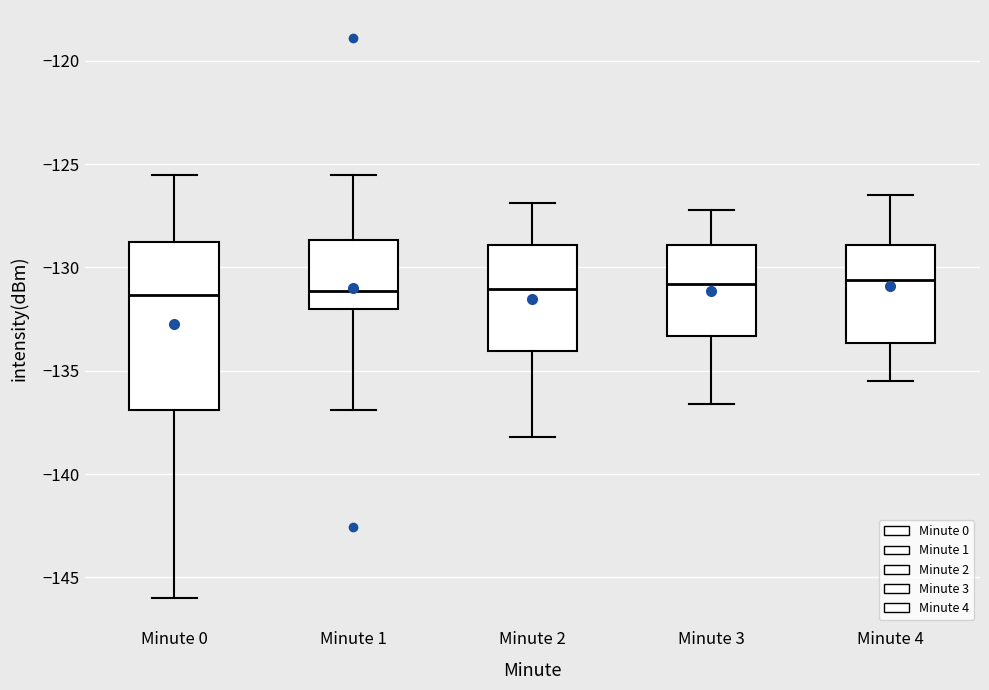

Reading left to right, read every box against the y-axis: the position of its median line, the range the box covers, and the ends of its whiskers. The values are not printed on the chart, so give them approximately, as read against the axis.

Minute 0: median -131.5, box -137.0 to -129.0, whiskers -146.0 to -125.5
Minute 1: median -131.0, box -132.0 to -128.5, whiskers -137.0 to -125.5
Minute 2: median -131.0, box -134.0 to -129.0, whiskers -138.0 to -127.0
Minute 3: median -131.0, box -133.5 to -129.0, whiskers -136.5 to -127.0
Minute 4: median -130.5, box -133.5 to -129.0, whiskers -135.5 to -126.5